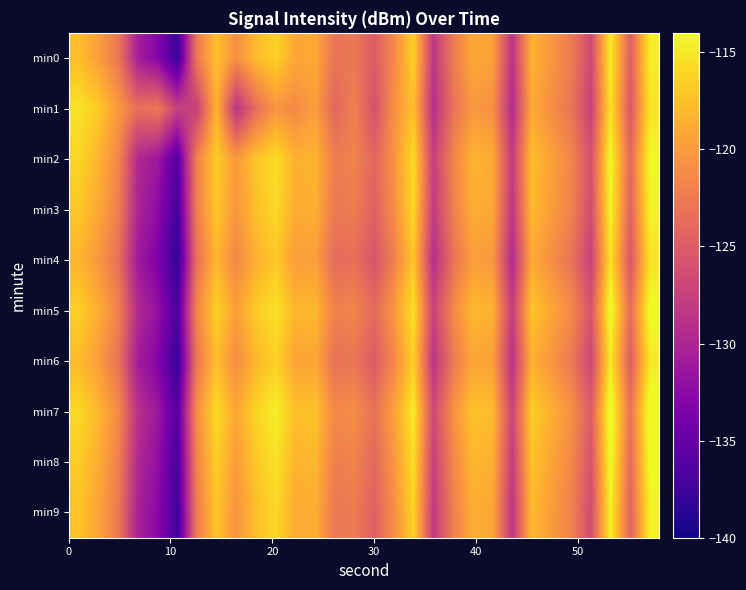

Which series has the largest total across all categories?

min7